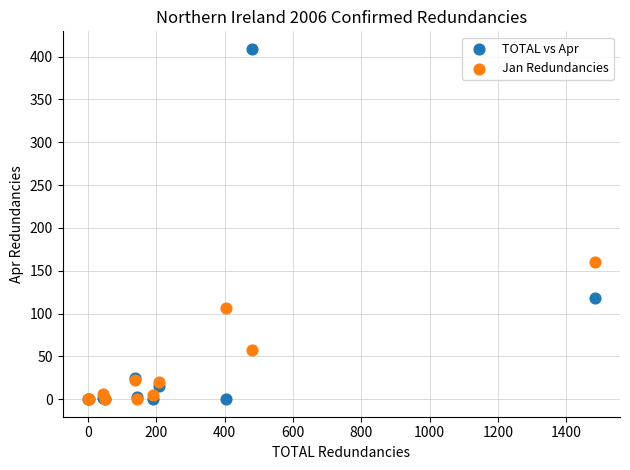

In the TOTAL vs Apr series, what Y value is closest to 204?

118